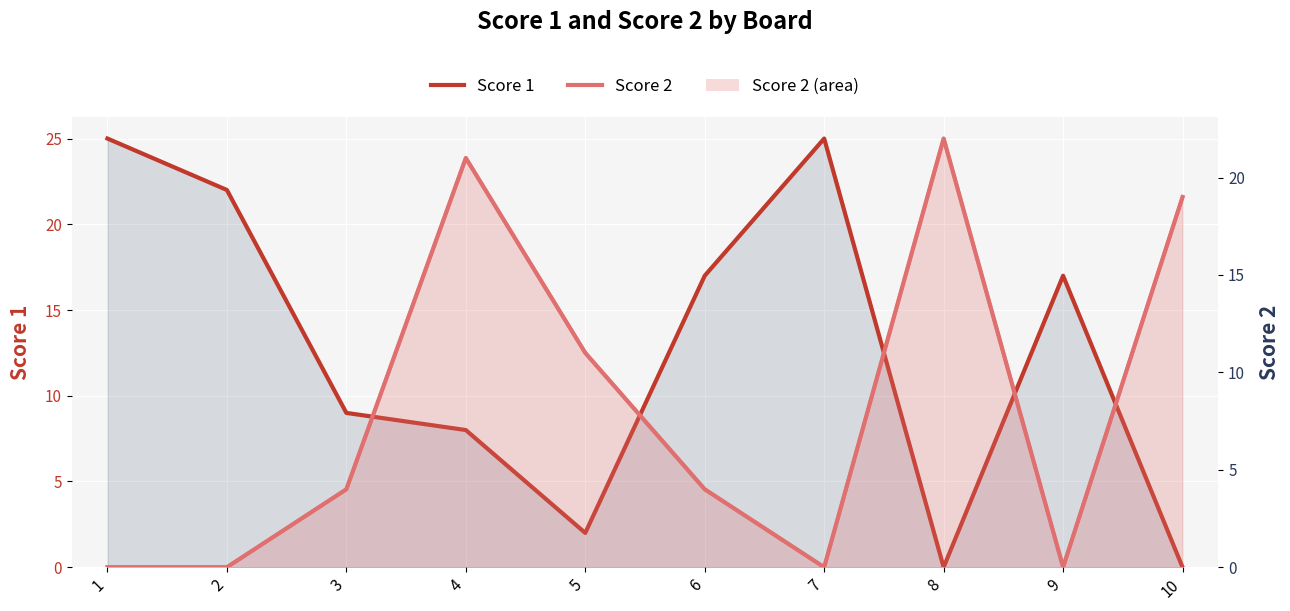

Which series has the widest spread of values?

Score 1